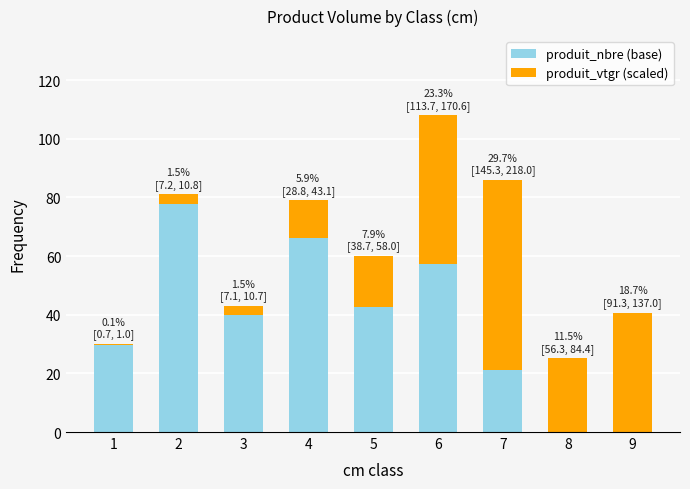

How many distinct data groups are displayed?

2